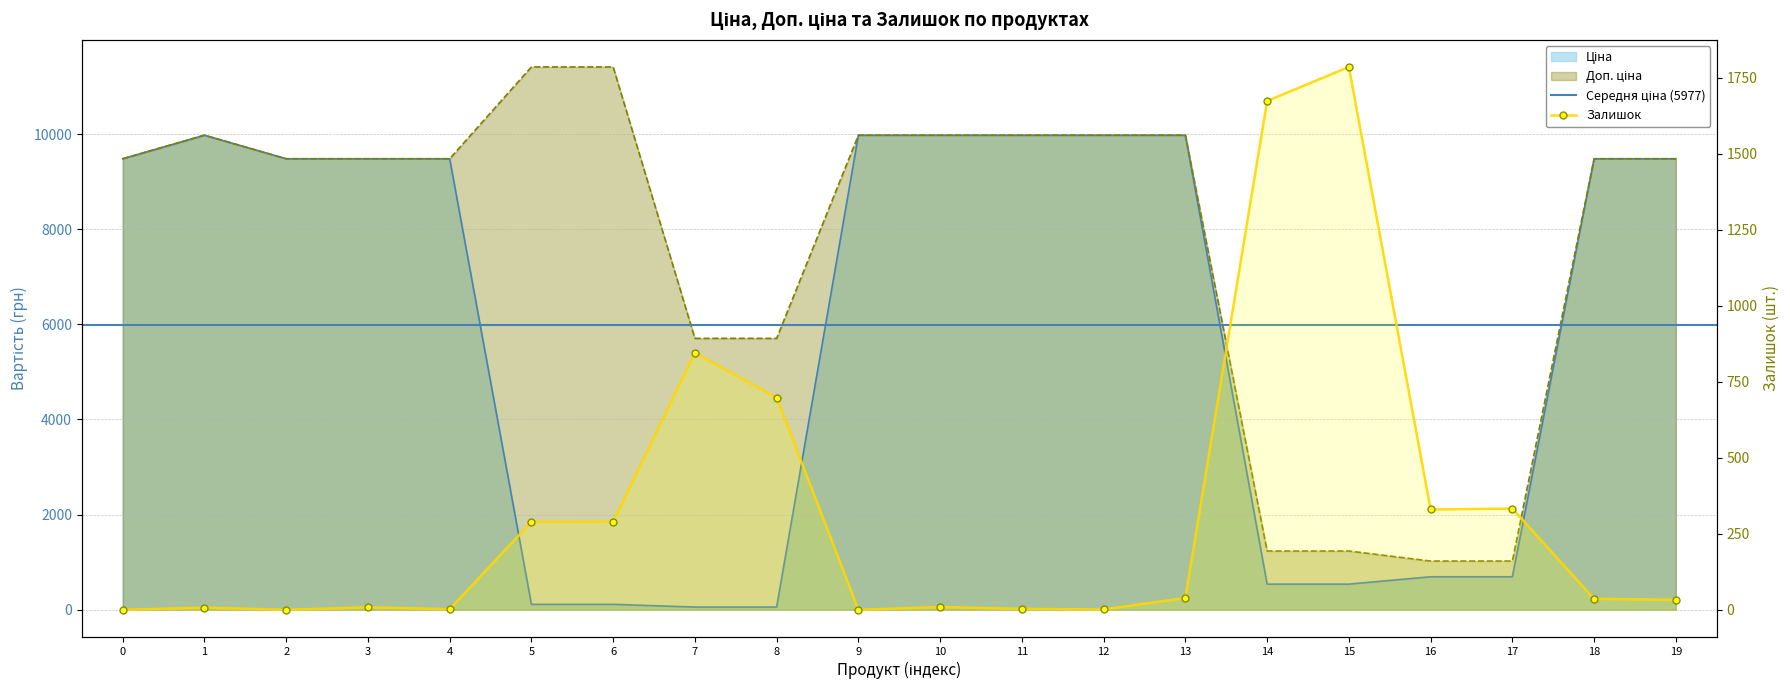

What value does the Залишок series have at 15?

1786.0